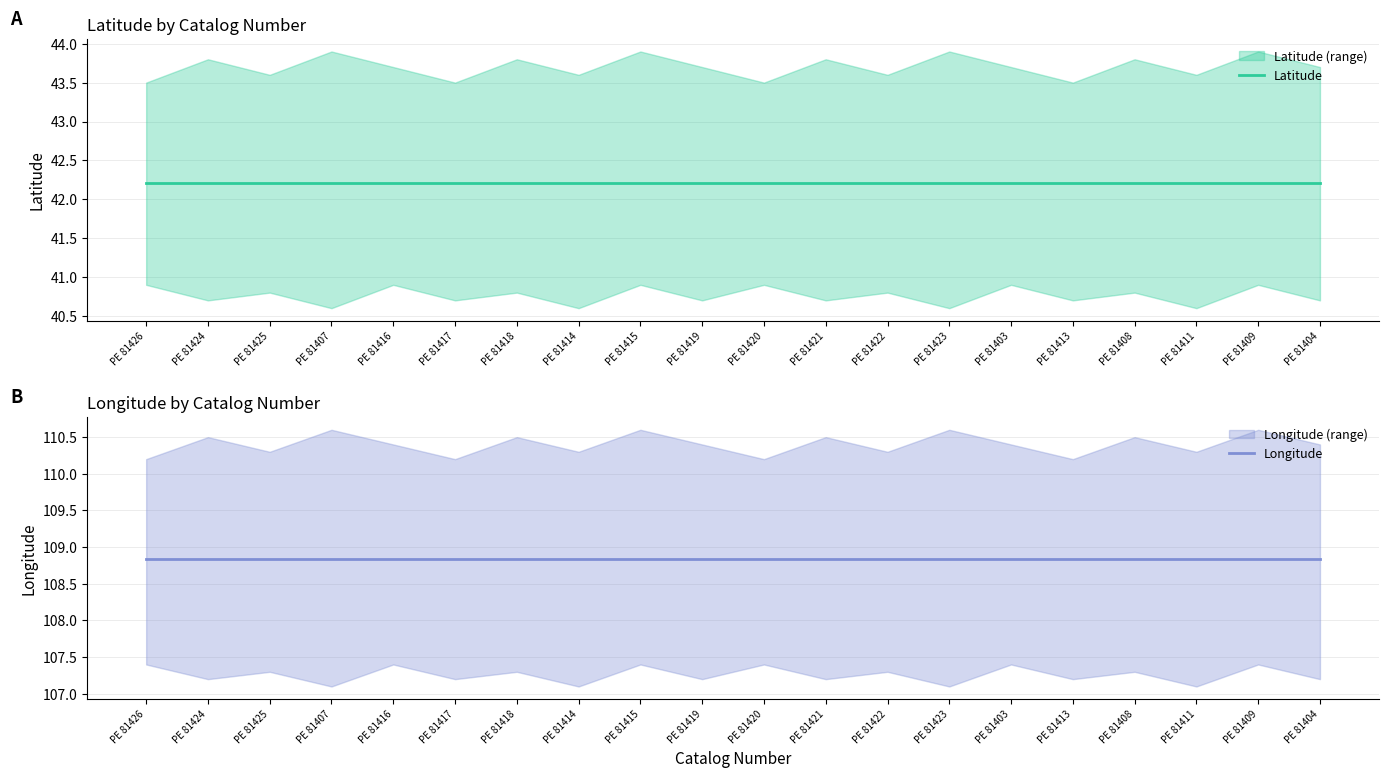

Reading right to left, transcribe all the data shown in this chart.

Latitude: 42.2	42.2	42.2	42.2	42.2	42.2	42.2	42.2	42.2	42.2	42.2	42.2	42.2	42.2	42.2	42.2	42.2	42.2	42.2	42.2
Longitude: 108.8	108.8	108.8	108.8	108.8	108.8	108.8	108.8	108.8	108.8	108.8	108.8	108.8	108.8	108.8	108.8	108.8	108.8	108.8	108.8